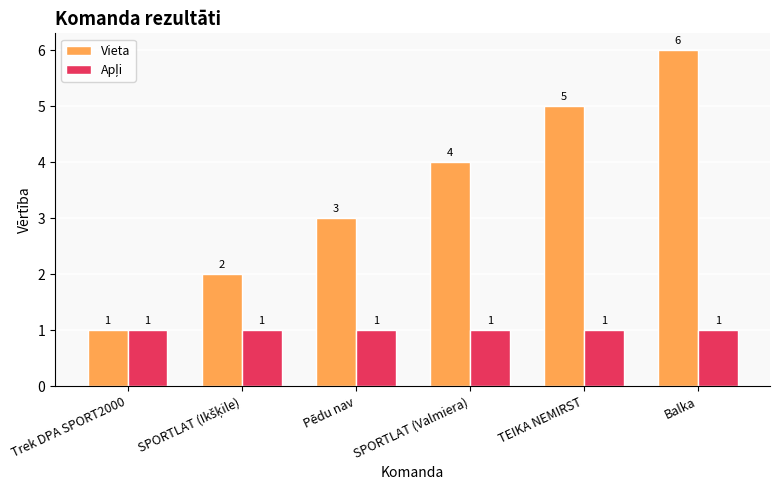

At which label does Vieta reach its minimum?

Trek DPA SPORT2000